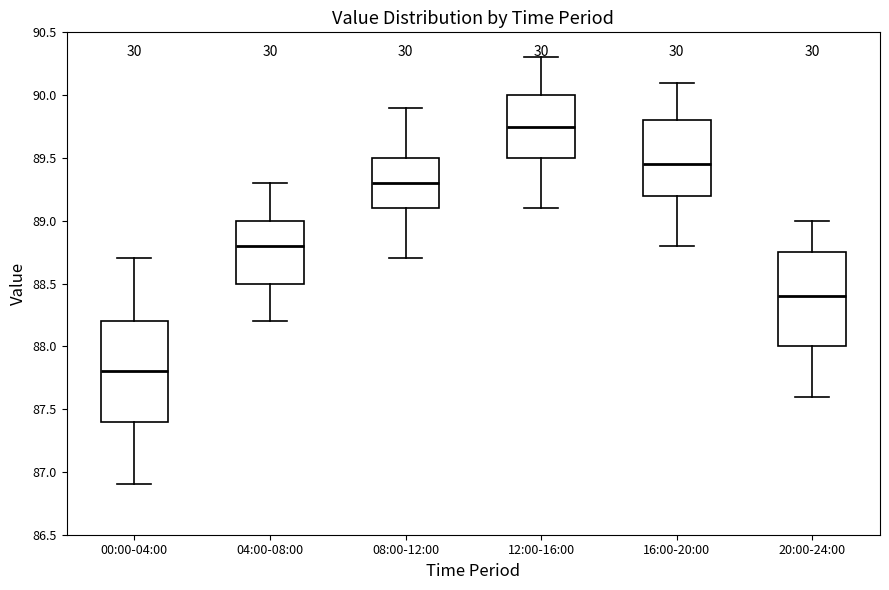

Which box has the highest median line?

12:00-16:00